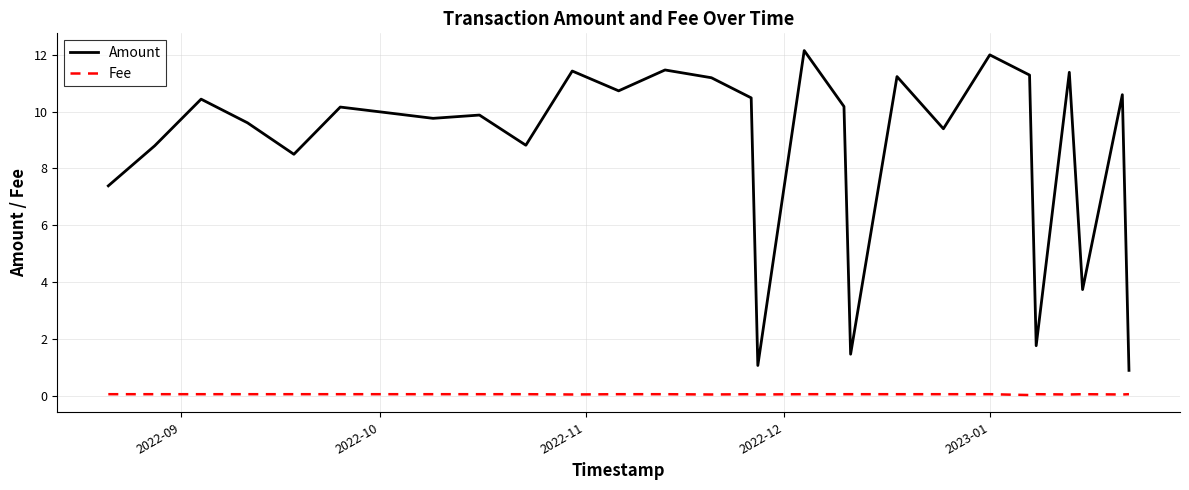

Which series has the widest spread of values?

Amount